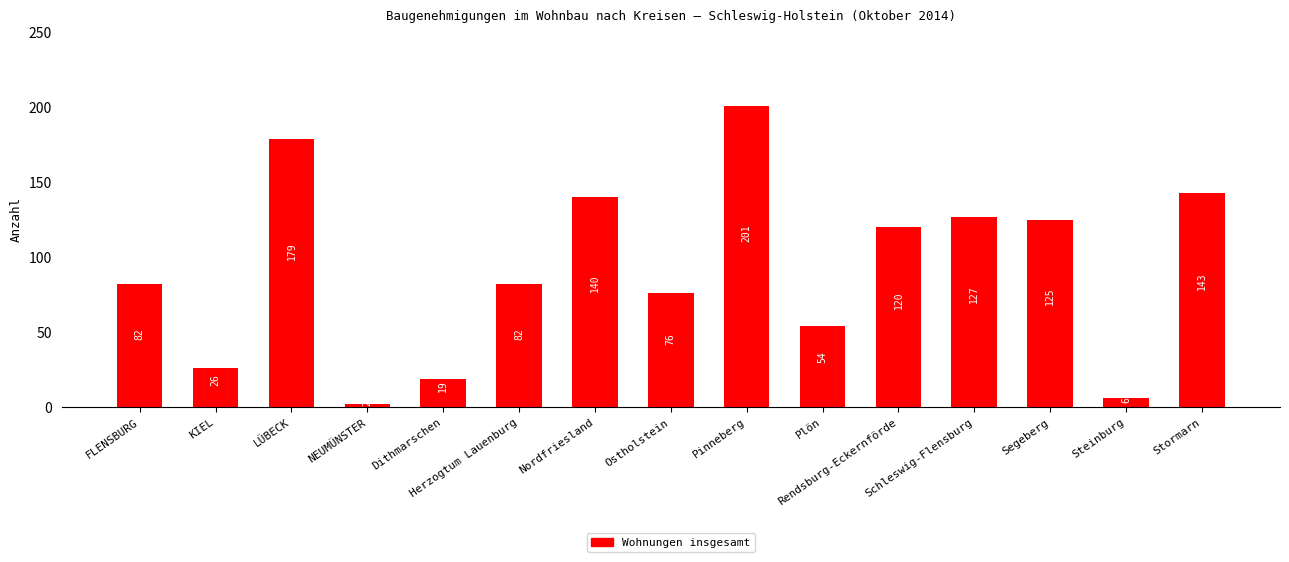

What is the change in value from FLENSBURG to KIEL?

-56